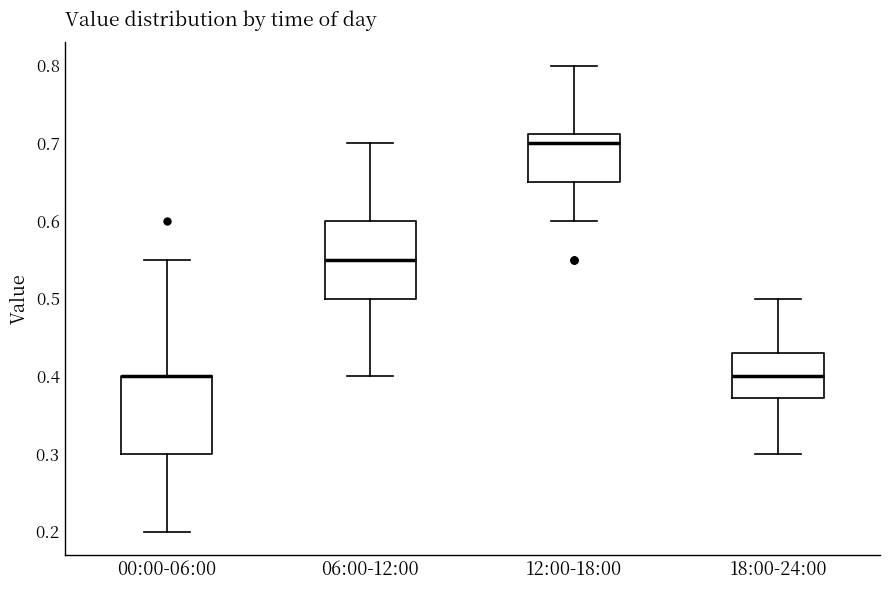

Where does the lower whisker of the box for 06:00-12:00 end on the y-axis? The values are not printed on the chart, so give them approximately, as read against the axis.

0.40